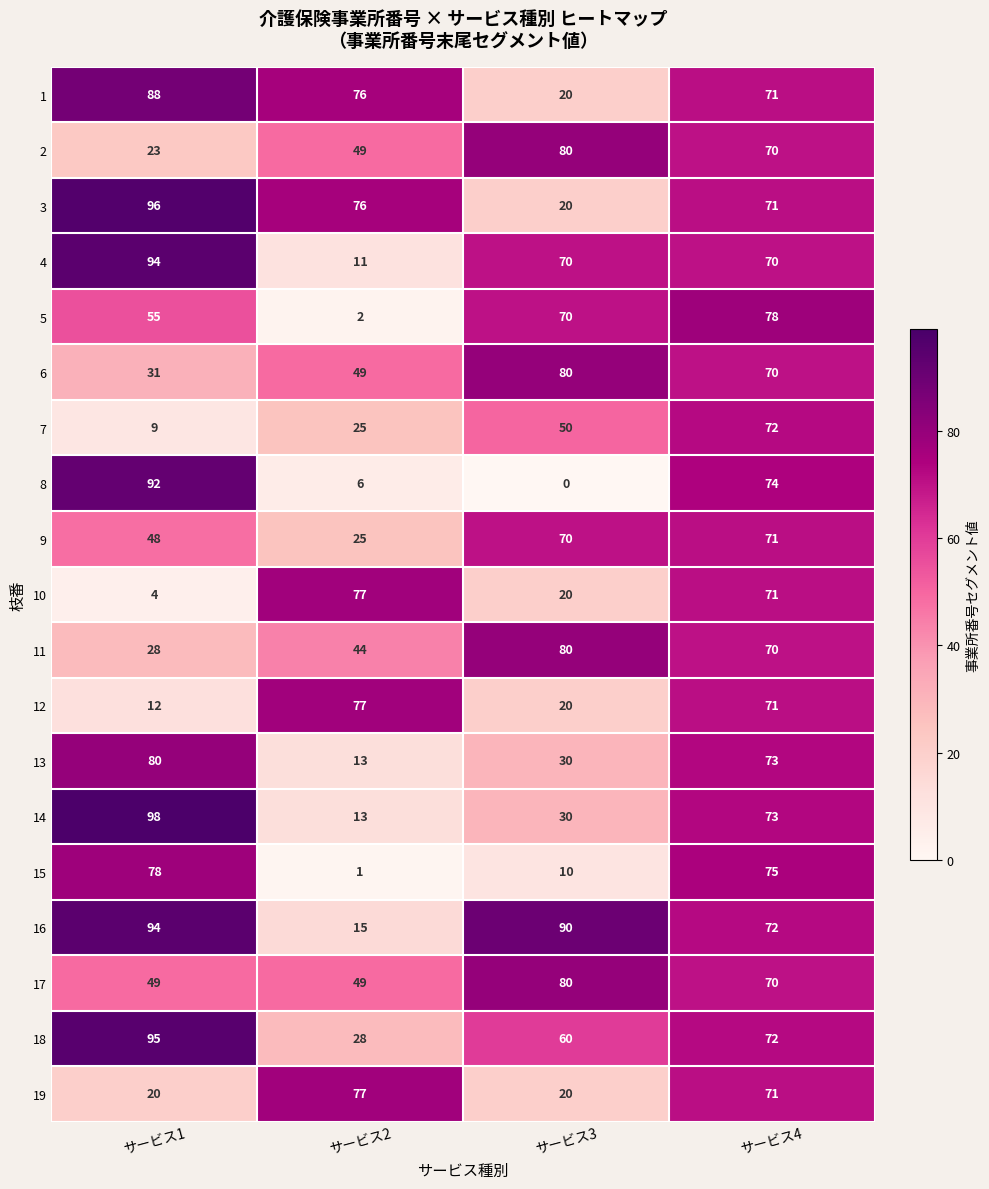

What is the difference between the 18 values at サービス1 and サービス4?

23